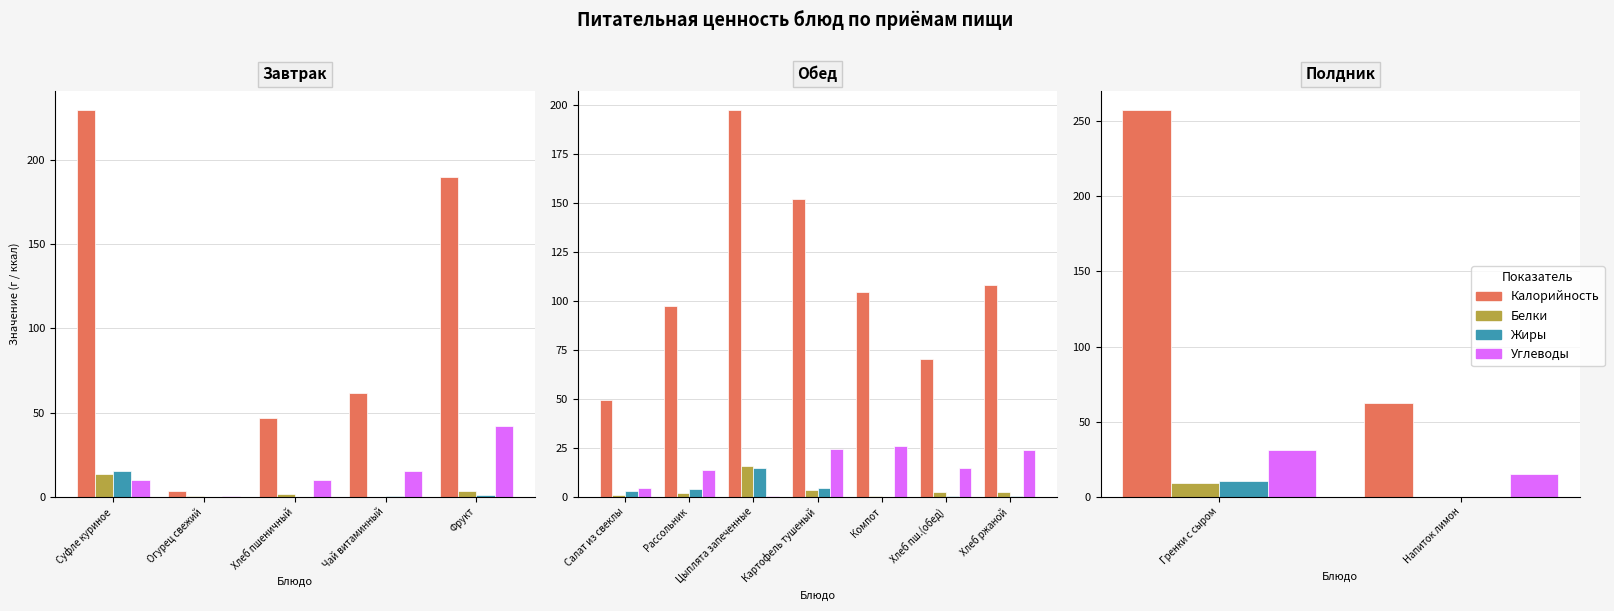

At how many categories does at least one series exceed 250?

1